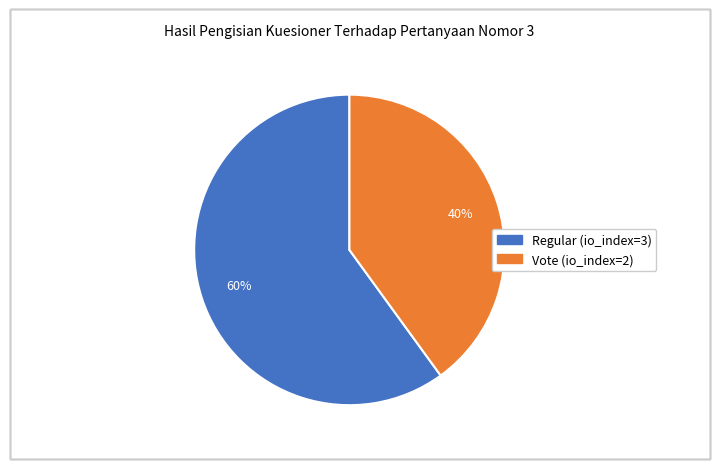

Rank the categories by value from lowest to highest.

Vote (io_index=2), Regular (io_index=3)